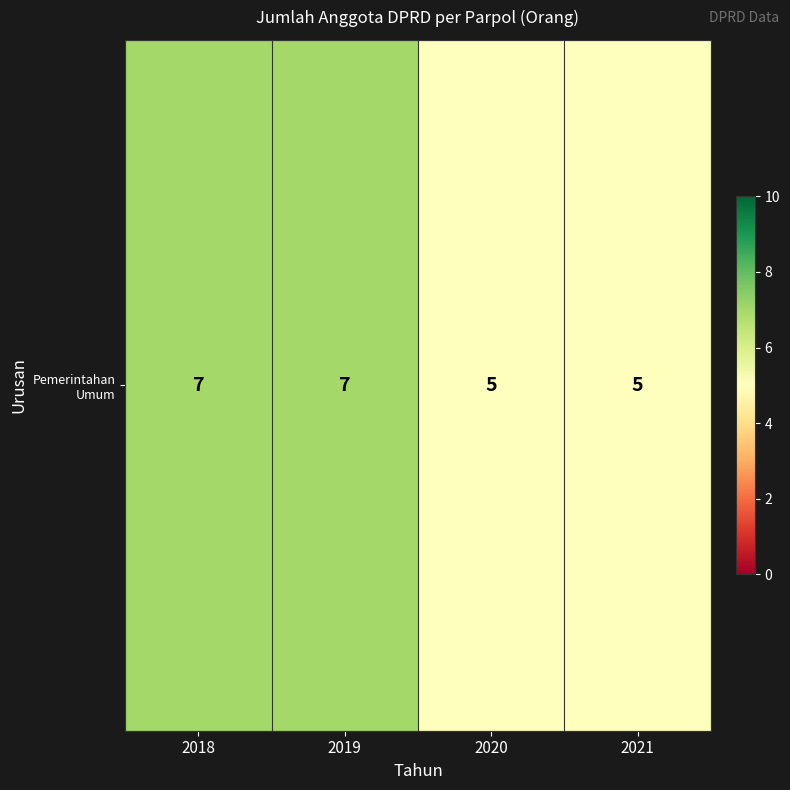

What is the minimum value shown in the chart?

5